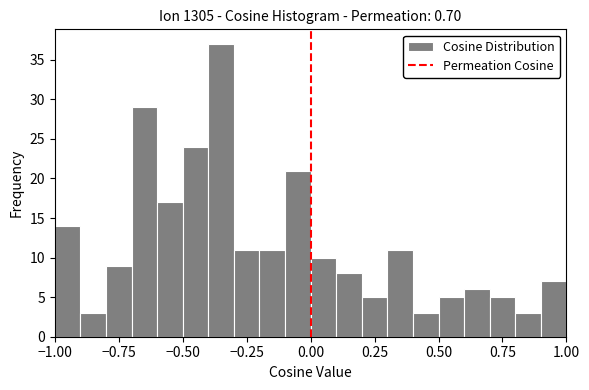

Around what value on the x-axis is the tallest bar? Give the approximate position of its centre, as read against the axis.

-0.35